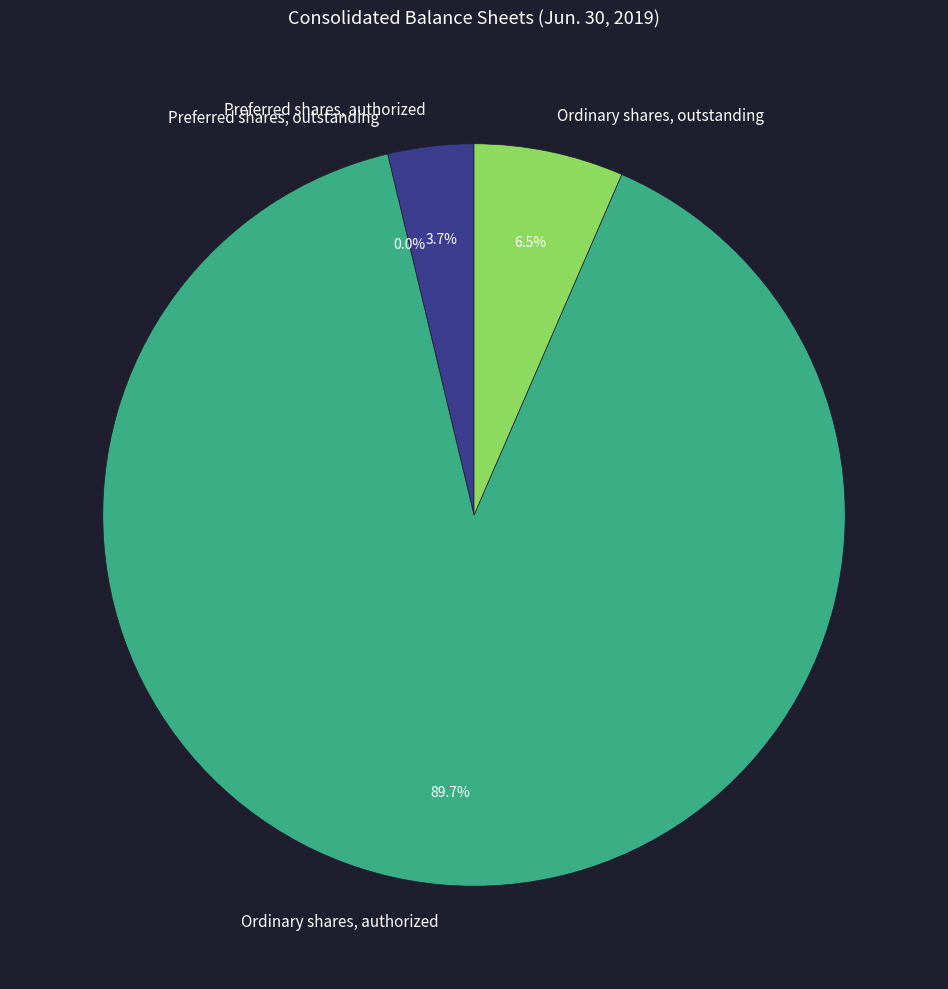

What percentage is the Preferred shares, authorized slice, to the nearest percent?

4%